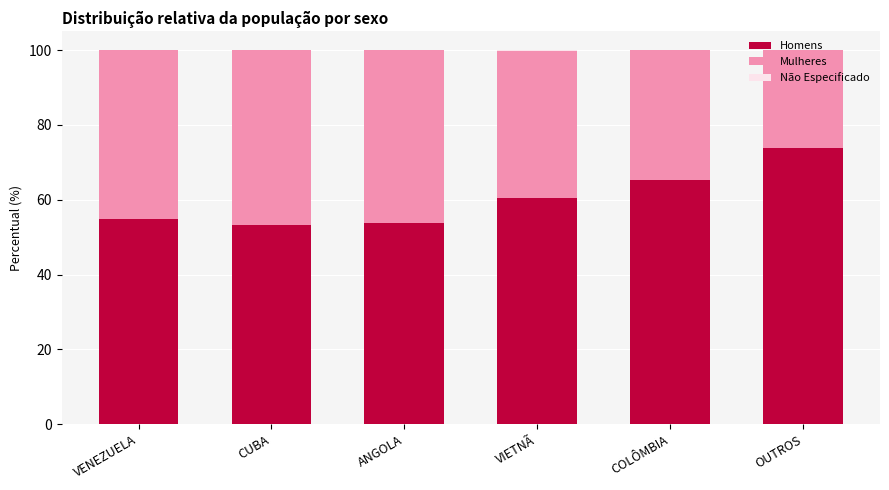

The Homens series shows 84.2 at ANGOLA. True or false?

False